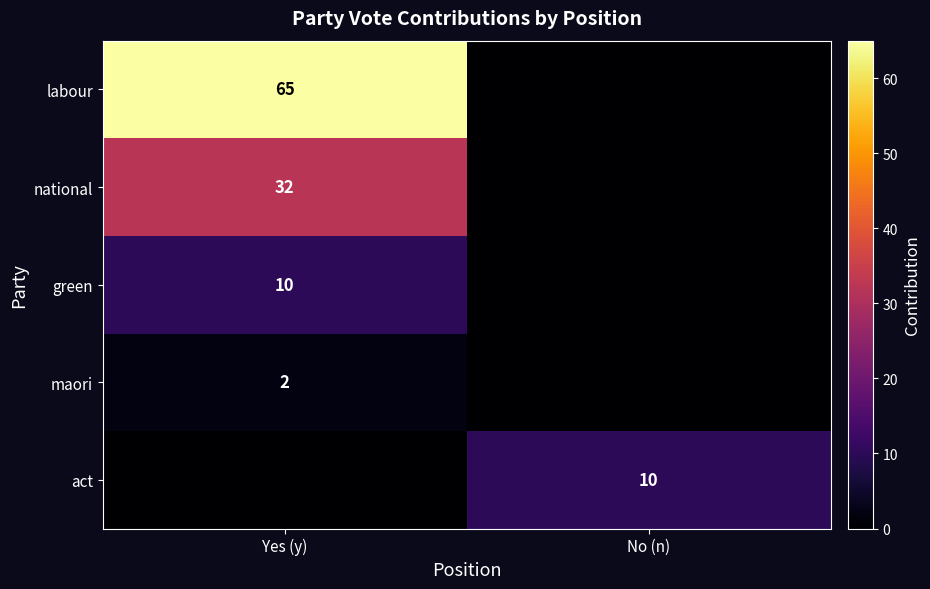

Between No (n) and Yes (y), which is larger?

Yes (y)